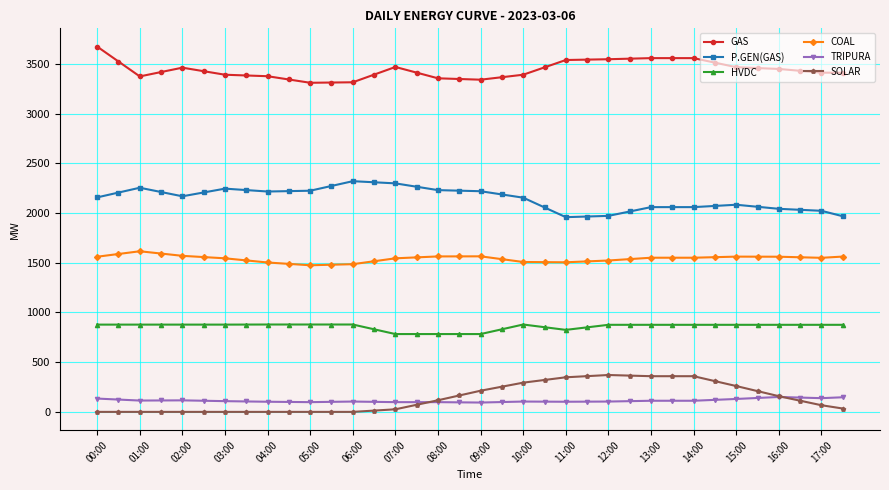

Which series has the largest total across all categories?

GAS